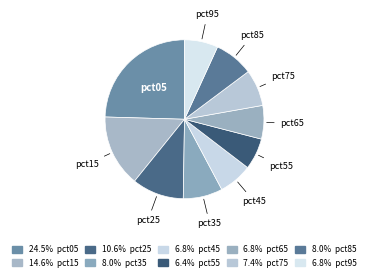

To the nearest percent, what is the difference between the largest and smallest slice percentages?

18%